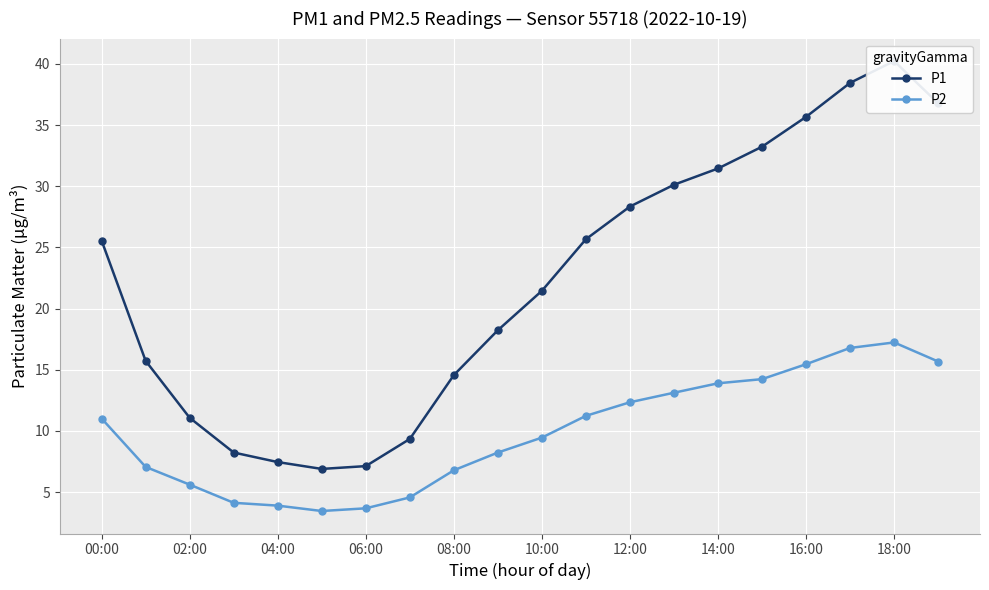

Is it true that P2 equals 1.4 at 06:00?

False